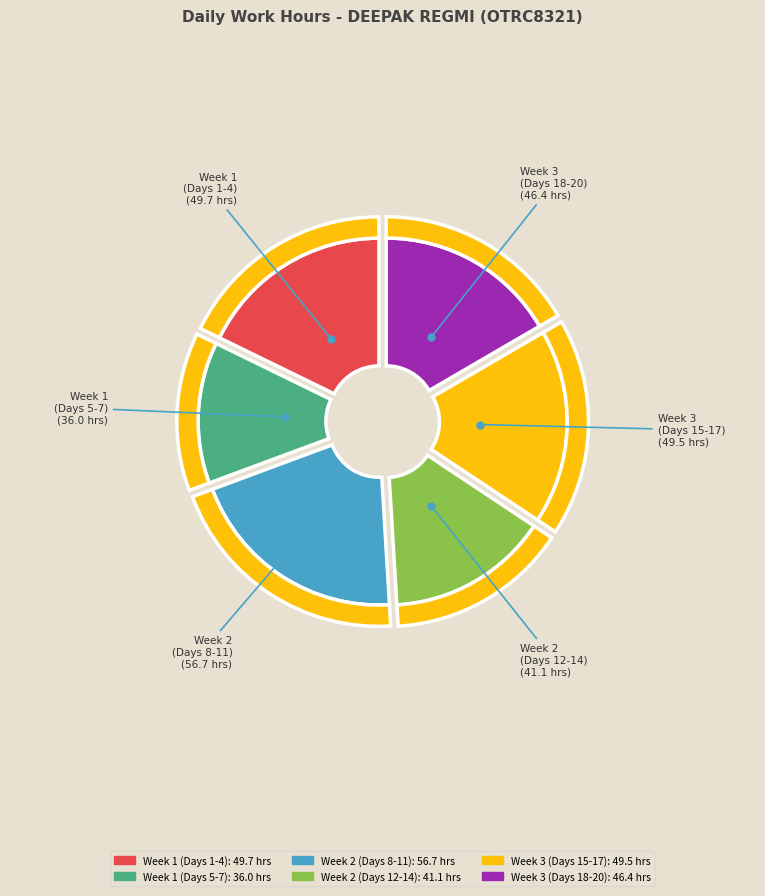

Is there any slice that represents more than half of the pie?

No